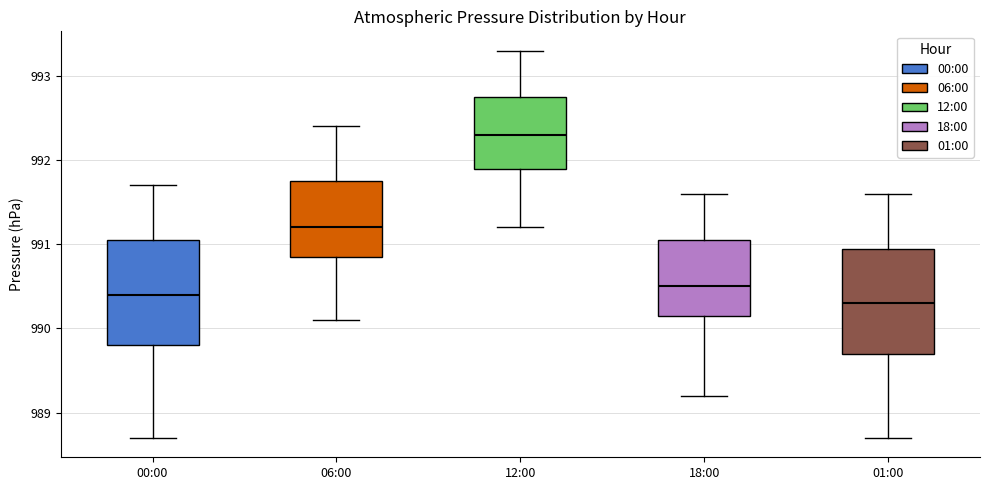

Reading left to right, transcribe this box plot: for each box, give where its median line is, the range the box spans, and where its two whiskers end, as read against the y-axis. The values are not printed on the chart, so give them approximately, as read against the axis.

00:00: median 990.4, box 989.8 to 991.1, whiskers 988.7 to 991.7
06:00: median 991.2, box 990.9 to 991.8, whiskers 990.1 to 992.4
12:00: median 992.3, box 991.9 to 992.8, whiskers 991.2 to 993.3
18:00: median 990.5, box 990.2 to 991.1, whiskers 989.2 to 991.6
01:00: median 990.3, box 989.7 to 991.0, whiskers 988.7 to 991.6